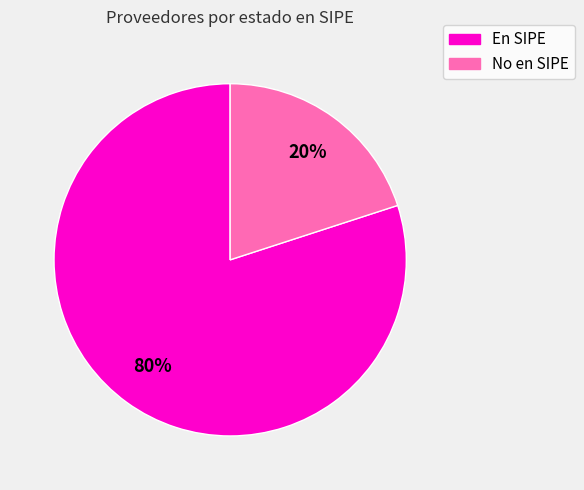

To the nearest percent, what is the average slice percentage?

50%